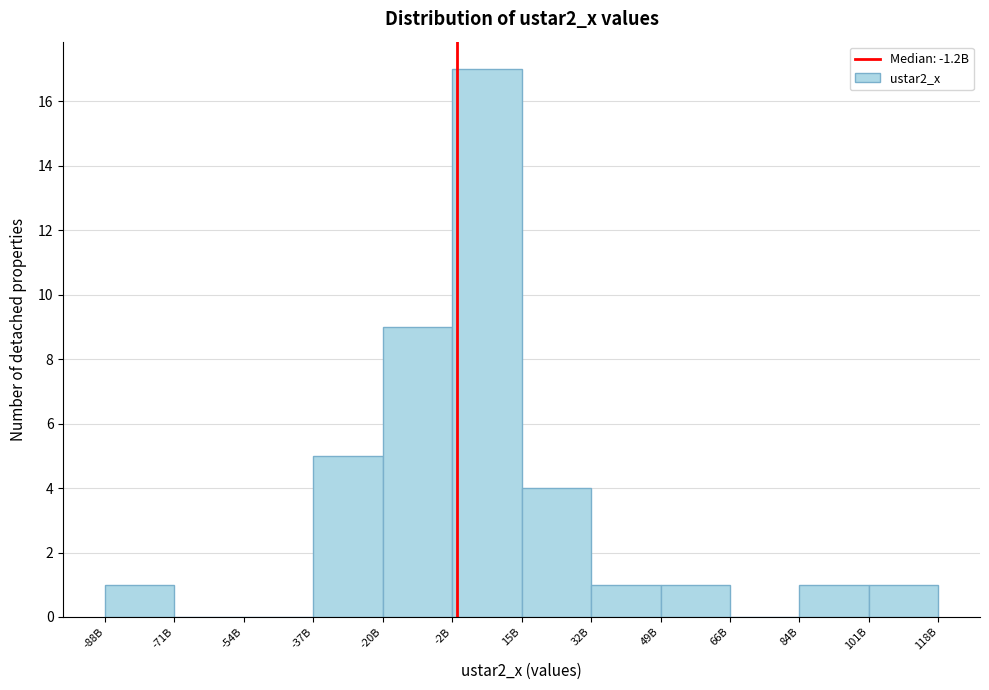

Reading left to right, transcribe all the data shown in this chart.

-88B=1	-71B=0	-54B=0	-37B=5	-20B=9	-2B=17	15B=4	32B=1	49B=1	66B=0	84B=1	101B=1